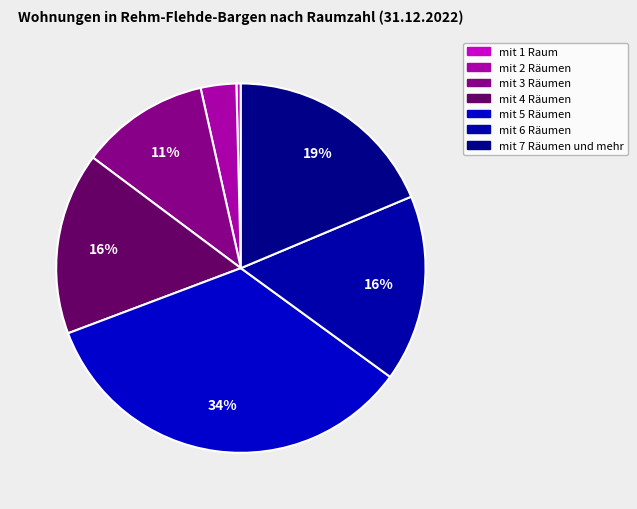

Count the number of slices in the pie.

7